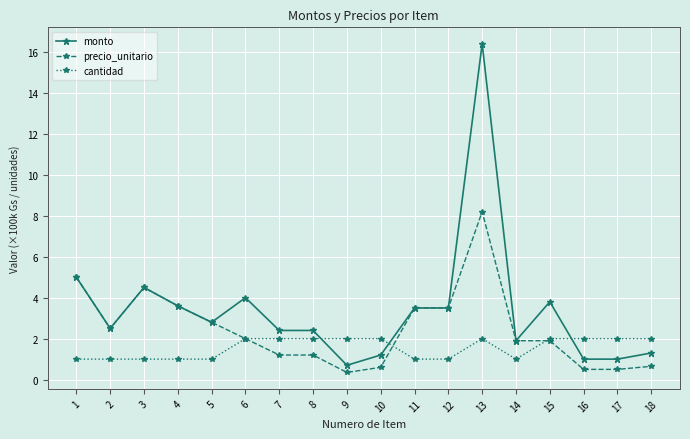

Count the cantidad values in the range 1 to 2.

18